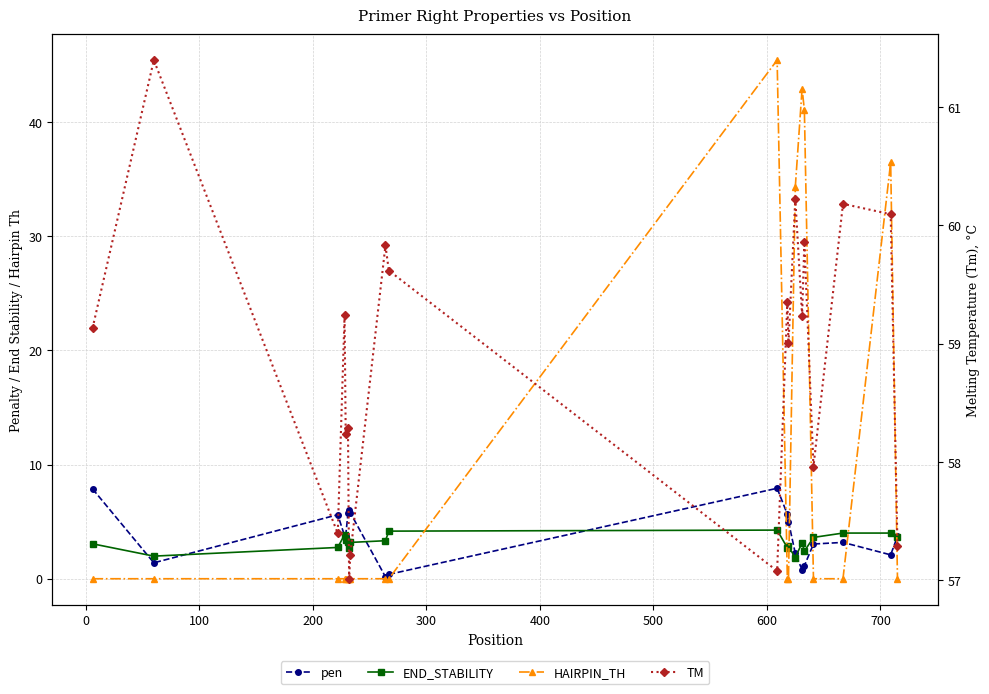

Reading left to right, extract all data points from this chart.

pen: 7.9	1.4	5.6	3.8	3.8	5.7	6.0	5.8	0.2	0.4	7.9	5.6	5.0	2.2	0.8	1.1	3.0	3.2	2.1	3.7
END_STABILITY: 3.1	2.0	2.7	3.9	3.4	3.2	2.7	3.2	3.3	4.2	4.3	2.7	2.8	1.9	3.2	2.4	3.6	4.0	4.0	3.7
HAIRPIN_TH: 0.0	0.0	0.0	0.0	0.0	0.0	0.0	0.0	0.0	0.0	45.4	0.0	0.0	34.3	42.9	41.0	0.0	0.0	36.5	0.0
TM: 59.1	61.4	57.4	59.2	58.2	58.3	57.0	57.2	59.8	59.6	57.1	59.4	59.0	60.2	59.2	59.9	58.0	60.2	60.1	57.3